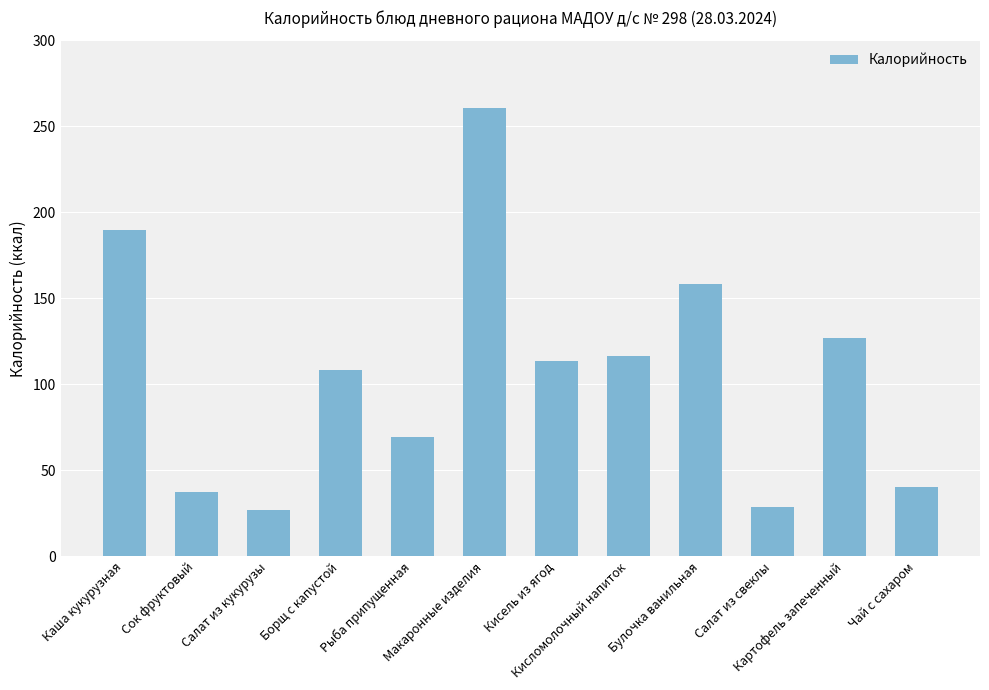

Approximately how many times larger is the value at Кисель из ягод compared to Рыба припущенная?

1.6